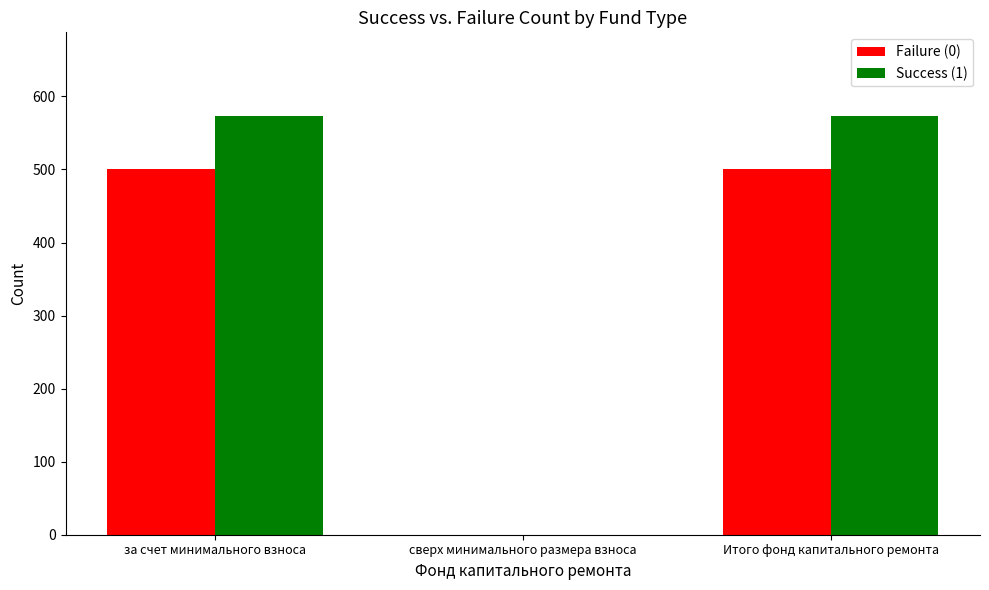

What is the sum of all Failure (0) values?

1001.2